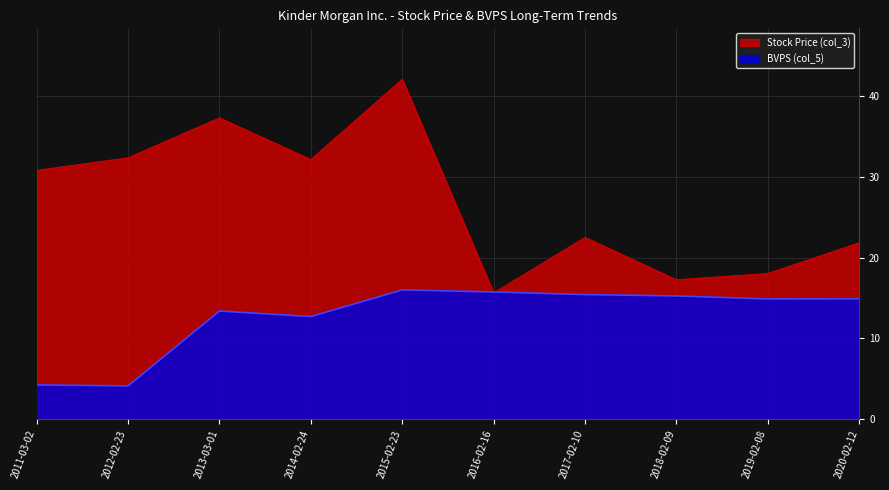

How many categories are shown in the chart?

10